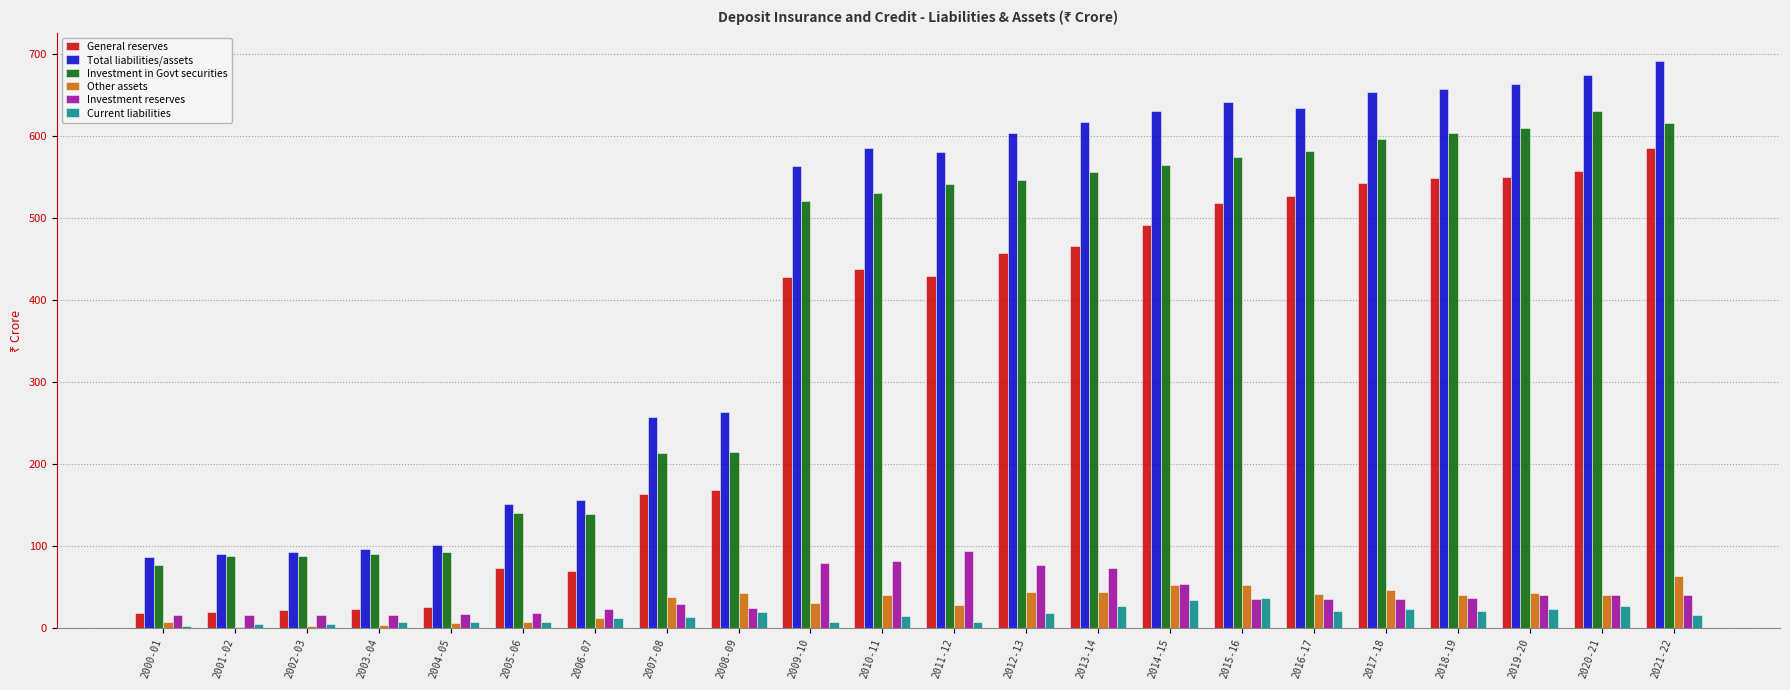

What is the total value across all series at 2012-13?

1747